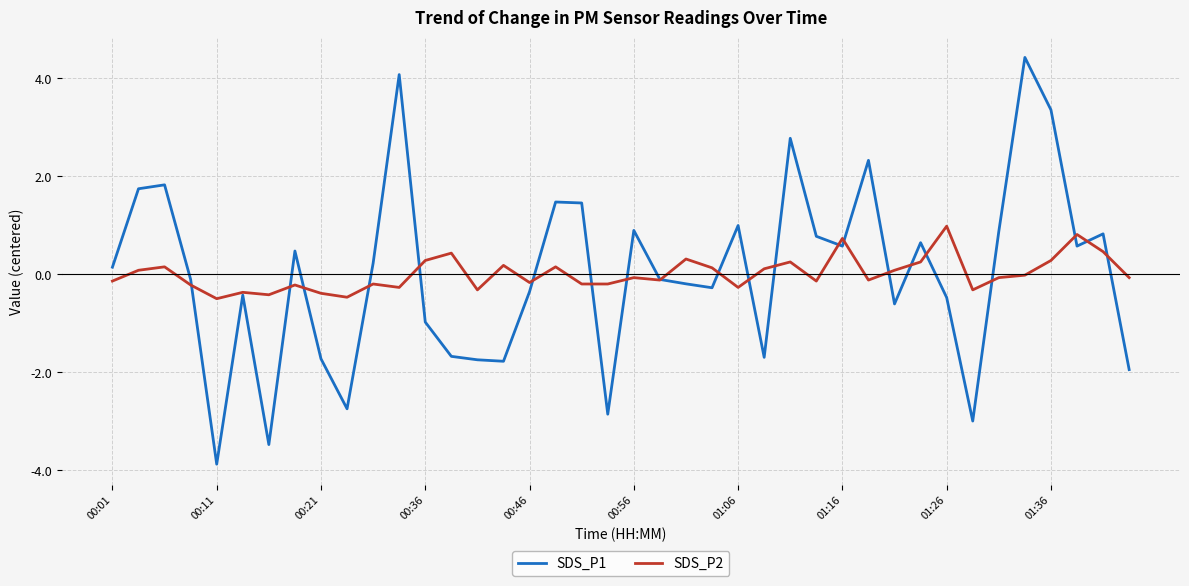

What is the difference between the maximum and minimum values in the SDS_P1 series?

8.3